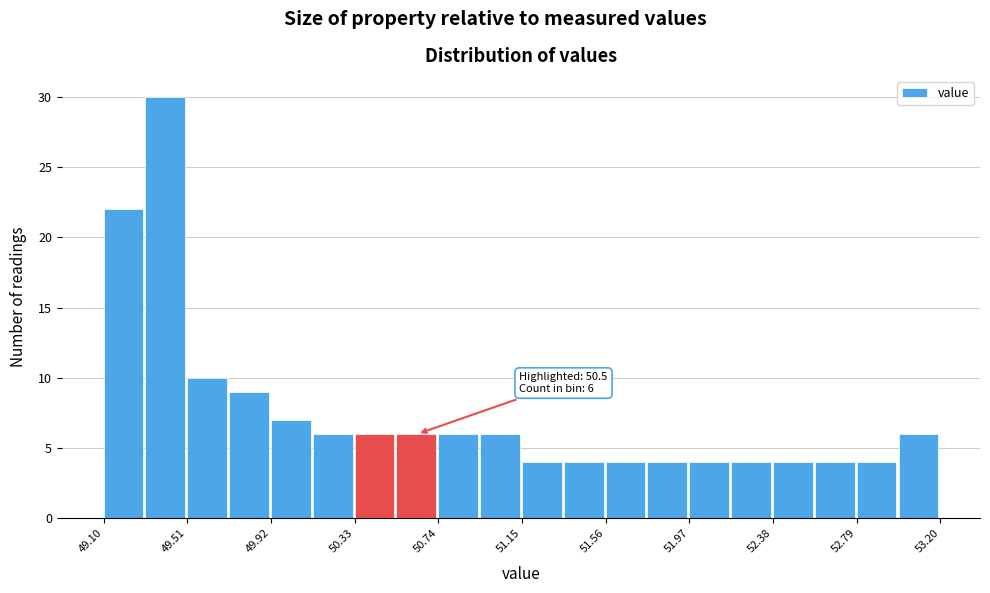

Which range on the x-axis has the tallest bar?

49.305 to 49.510